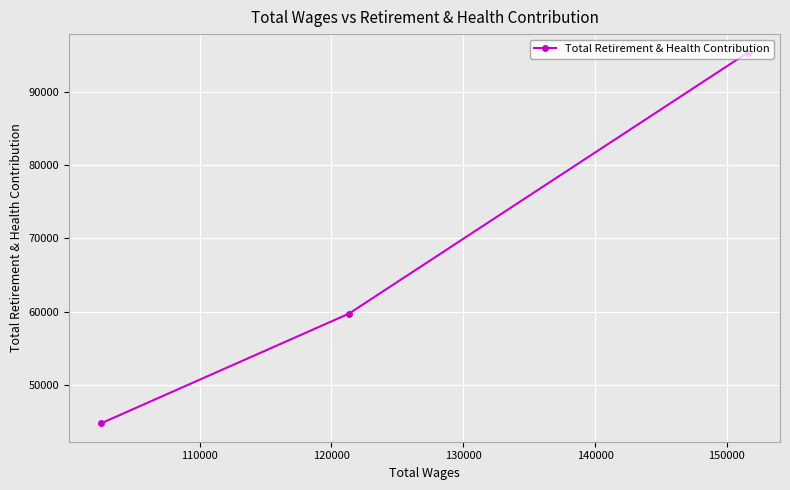

What is the value of the 2nd point from the left?

59707